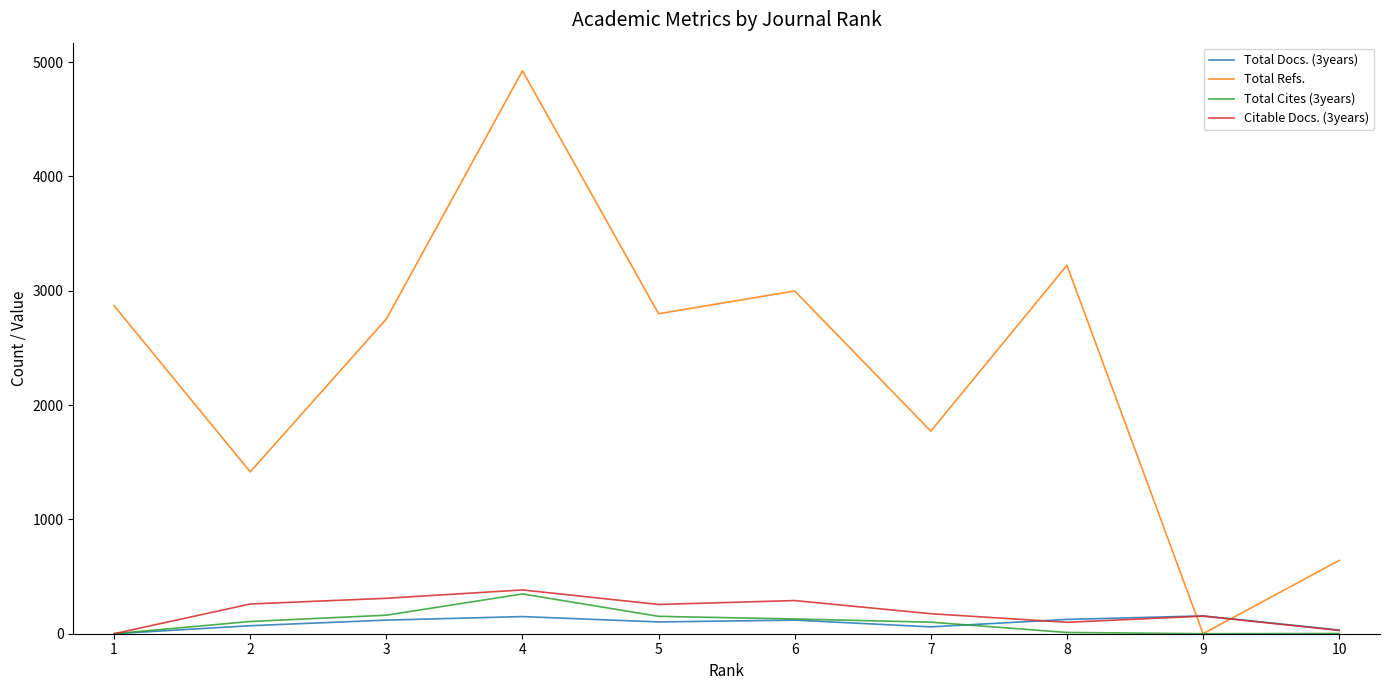

The Citable Docs. (3years) series shows 154 at 9. True or false?

True